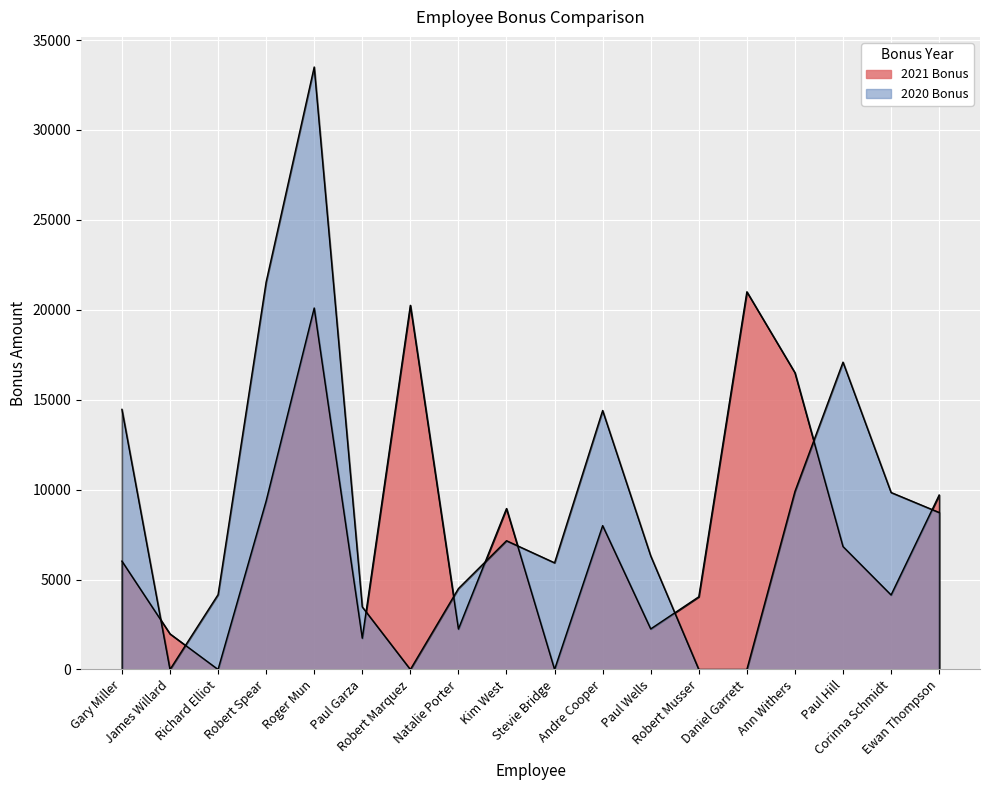

List the series in order of their peak value, highest first.

2020 Bonus, 2021 Bonus